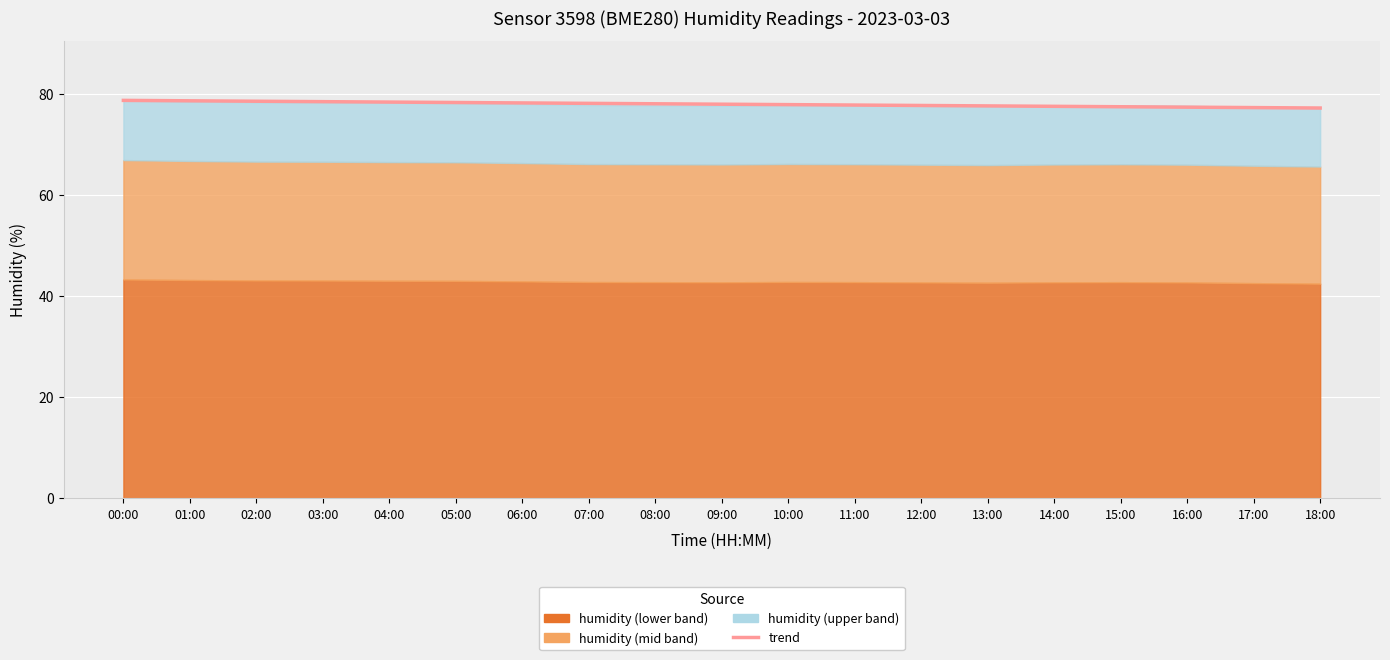

Which category has the lowest value across all series?

18:00